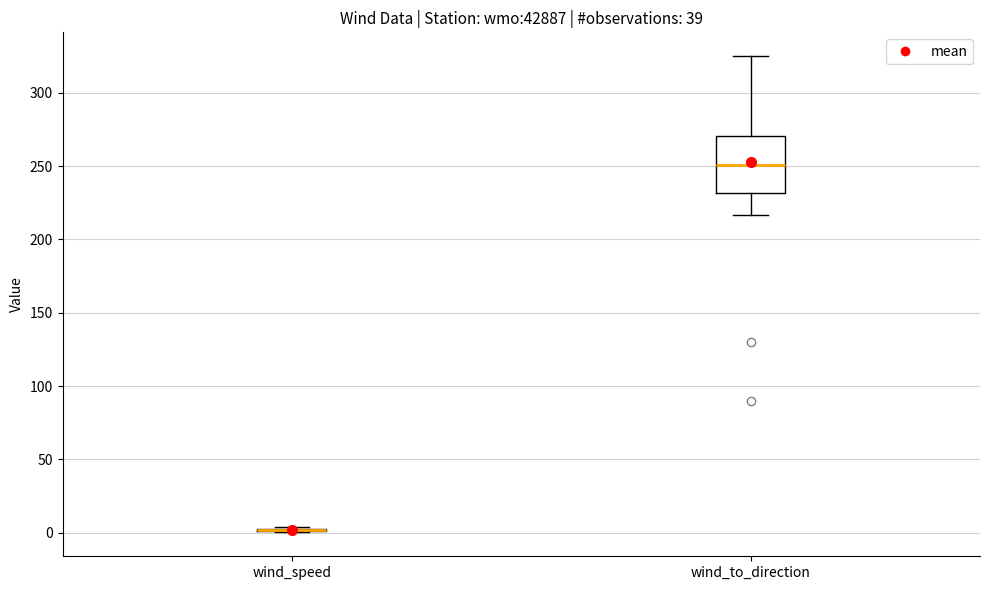

Comparing the boxes themselves (not the whiskers), which one is the tallest?

wind_to_direction